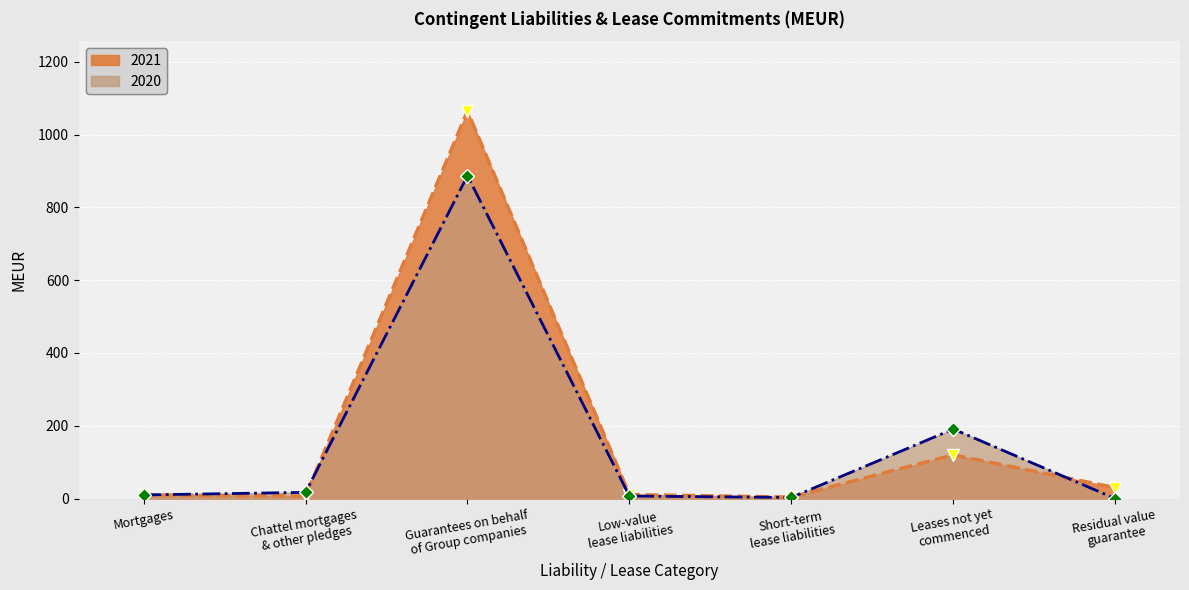

The value of 2020 at Mortgages is 10. True or false?

True